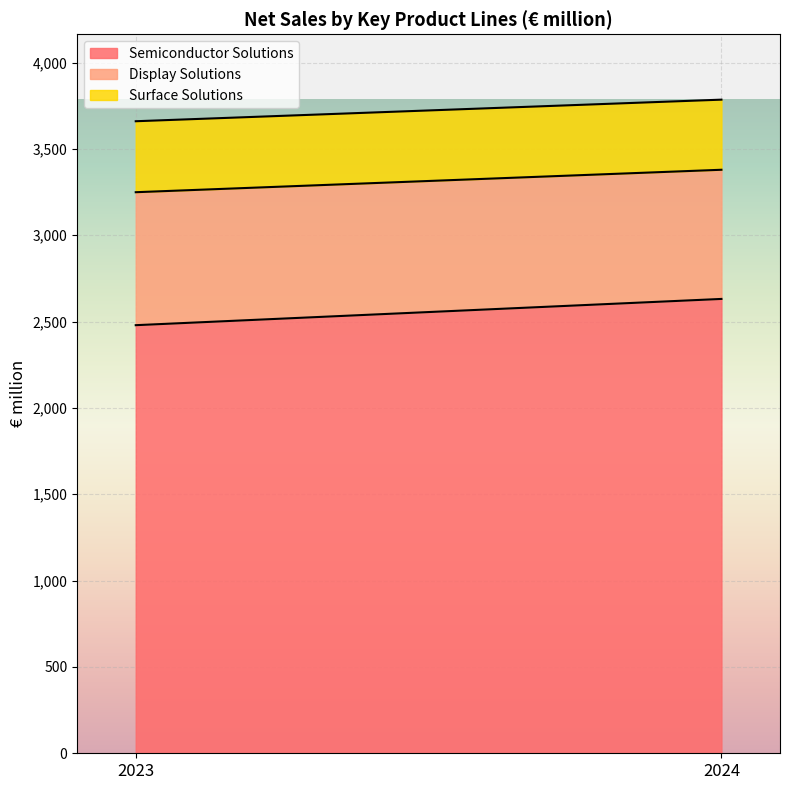

What are all the series names shown in the legend?

Semiconductor Solutions, Display Solutions, Surface Solutions